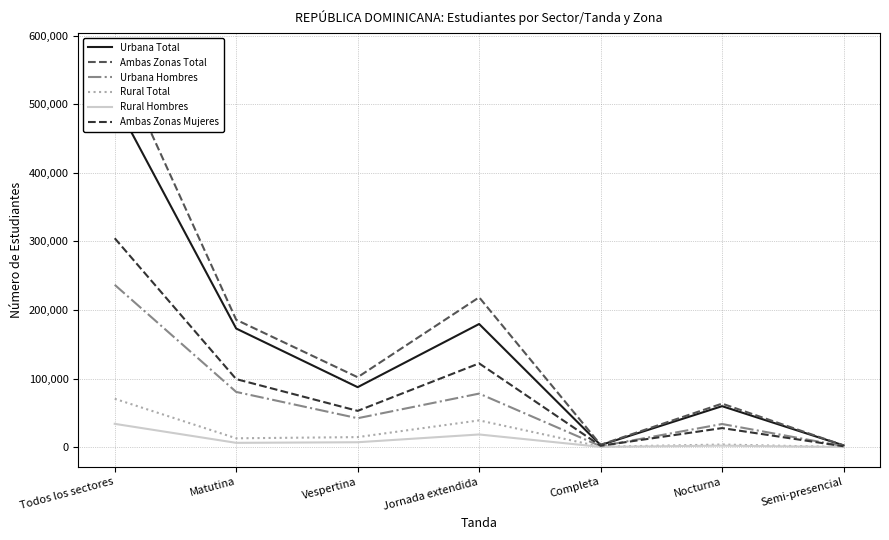

At which label does Ambas Zonas Mujeres first exceed 52771?

Todos los sectores